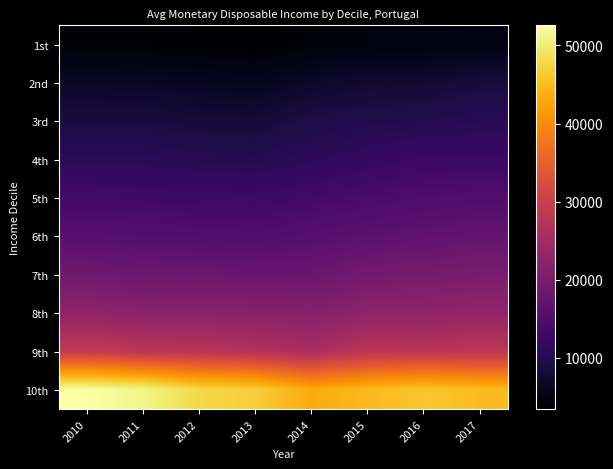

At how many categories does at least one series exceed 16518?

8